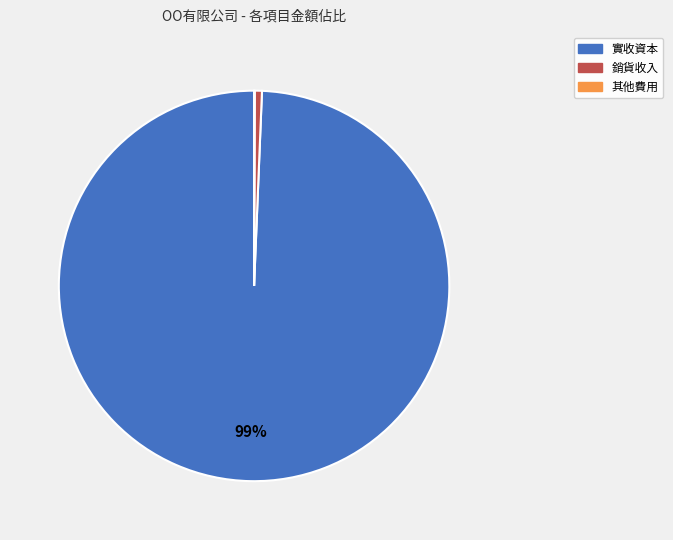

Which category has the biggest portion of the pie?

實收資本